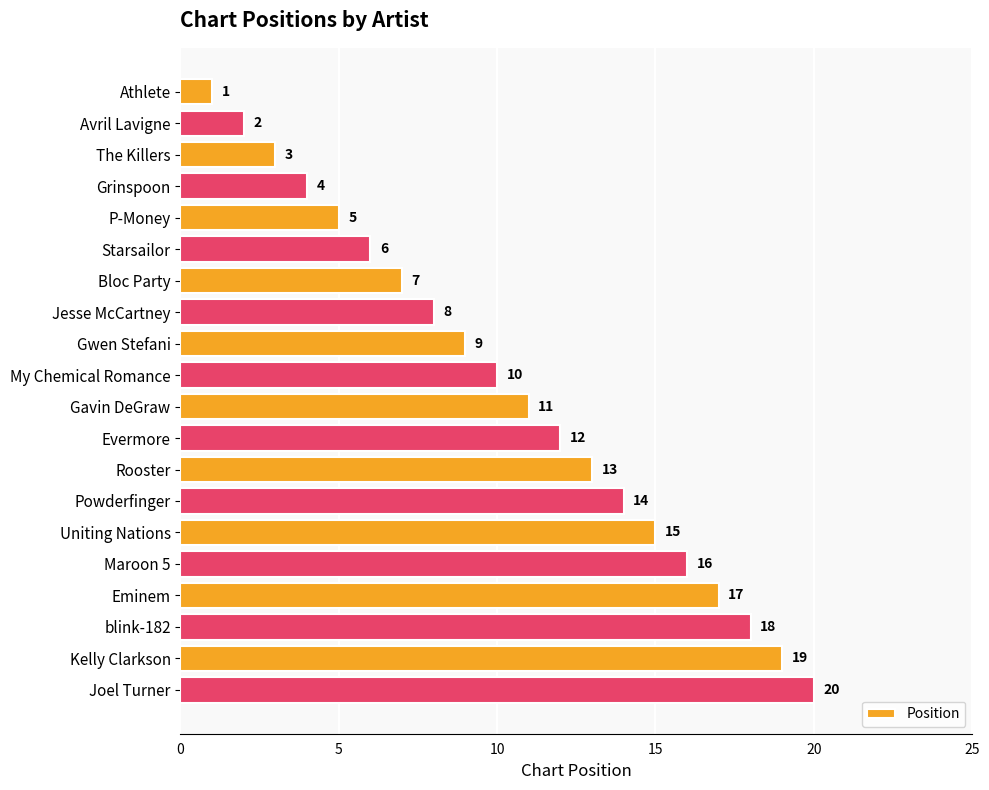

How many data points are less than 11?

10